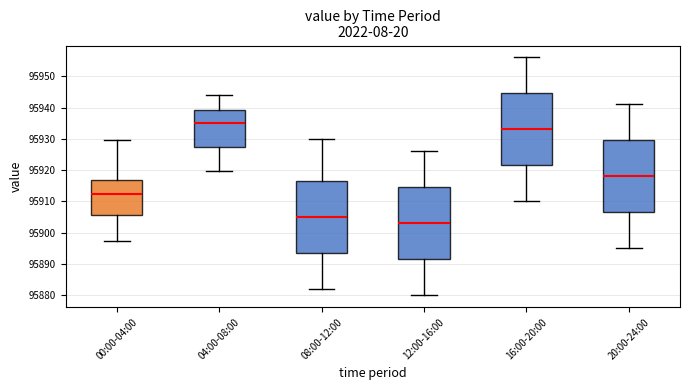

Reading left to right, read every box against the y-axis: the position of its median line, the range the box covers, and the ends of its whiskers. The values are not printed on the chart, so give them approximately, as read against the axis.

00:00-04:00: median 95912, box 95906 to 95917, whiskers 95897 to 95929
04:00-08:00: median 95935, box 95928 to 95939, whiskers 95920 to 95944
08:00-12:00: median 95905, box 95894 to 95917, whiskers 95882 to 95930
12:00-16:00: median 95903, box 95892 to 95915, whiskers 95880 to 95926
16:00-20:00: median 95933, box 95922 to 95945, whiskers 95910 to 95956
20:00-24:00: median 95918, box 95907 to 95930, whiskers 95895 to 95941